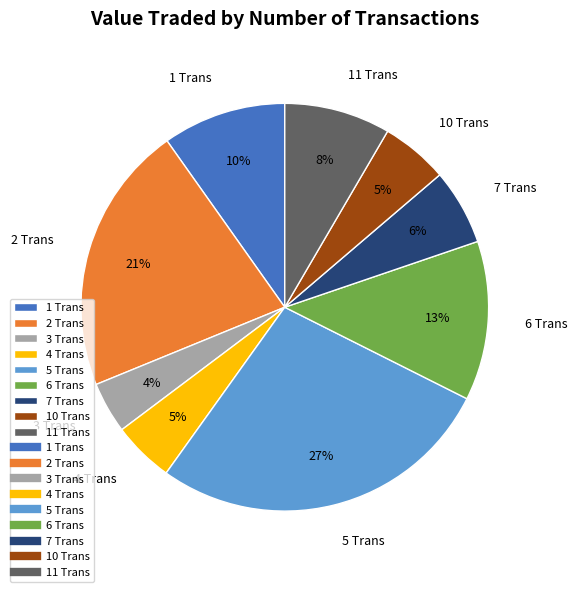

How many slices are in this pie chart?

9